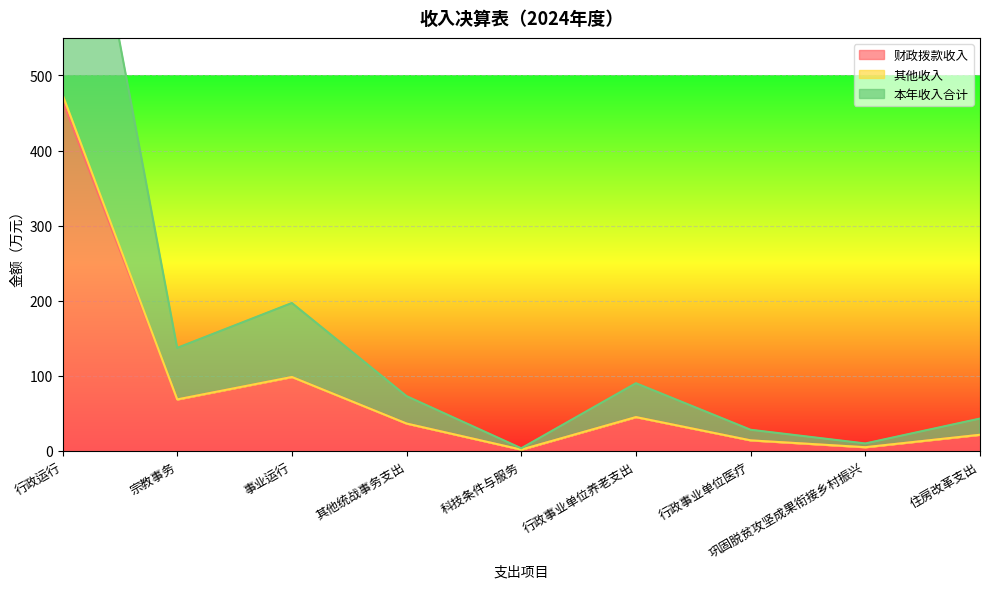

Where is 财政拨款收入 nearest to the value 234?

事业运行